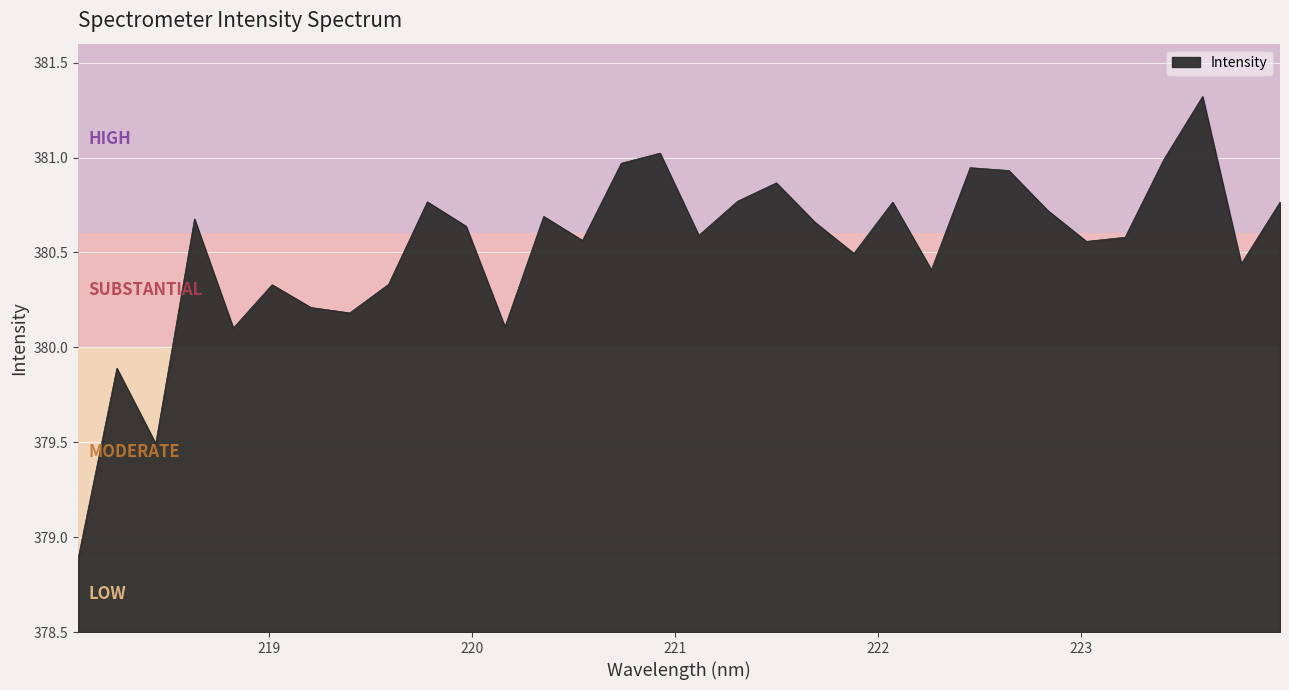

What is the maximum value shown in the chart?

381.3